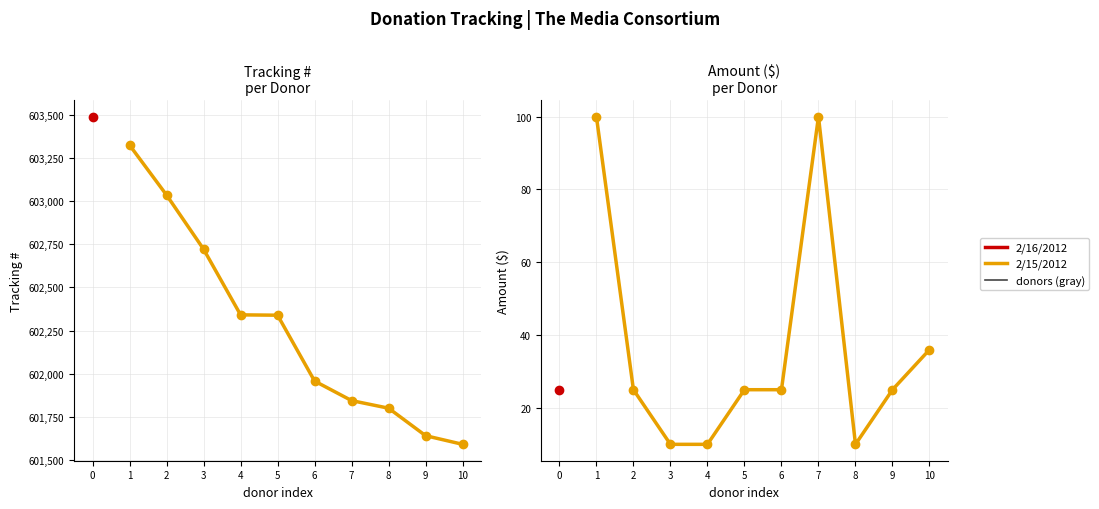

How many points are higher than both their immediate neighbors (excluding endpoints)?

1